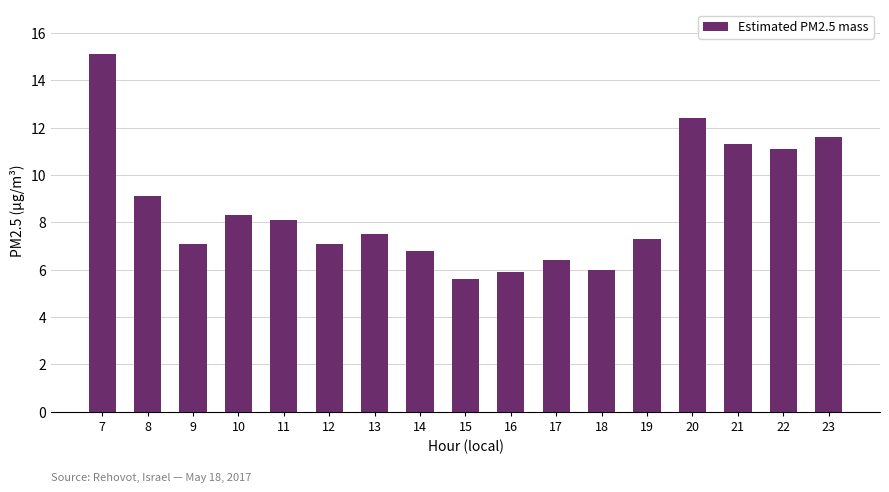

Reading left to right, what are all the values shown in this chart?

15.1	9.1	7.1	8.3	8.1	7.1	7.5	6.8	5.6	5.9	6.4	6.0	7.3	12.4	11.3	11.1	11.6